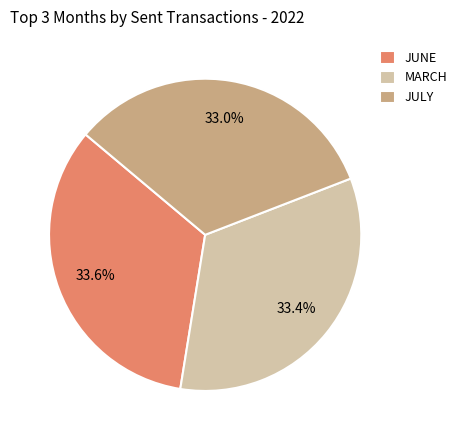

How many slices are in this pie chart?

3